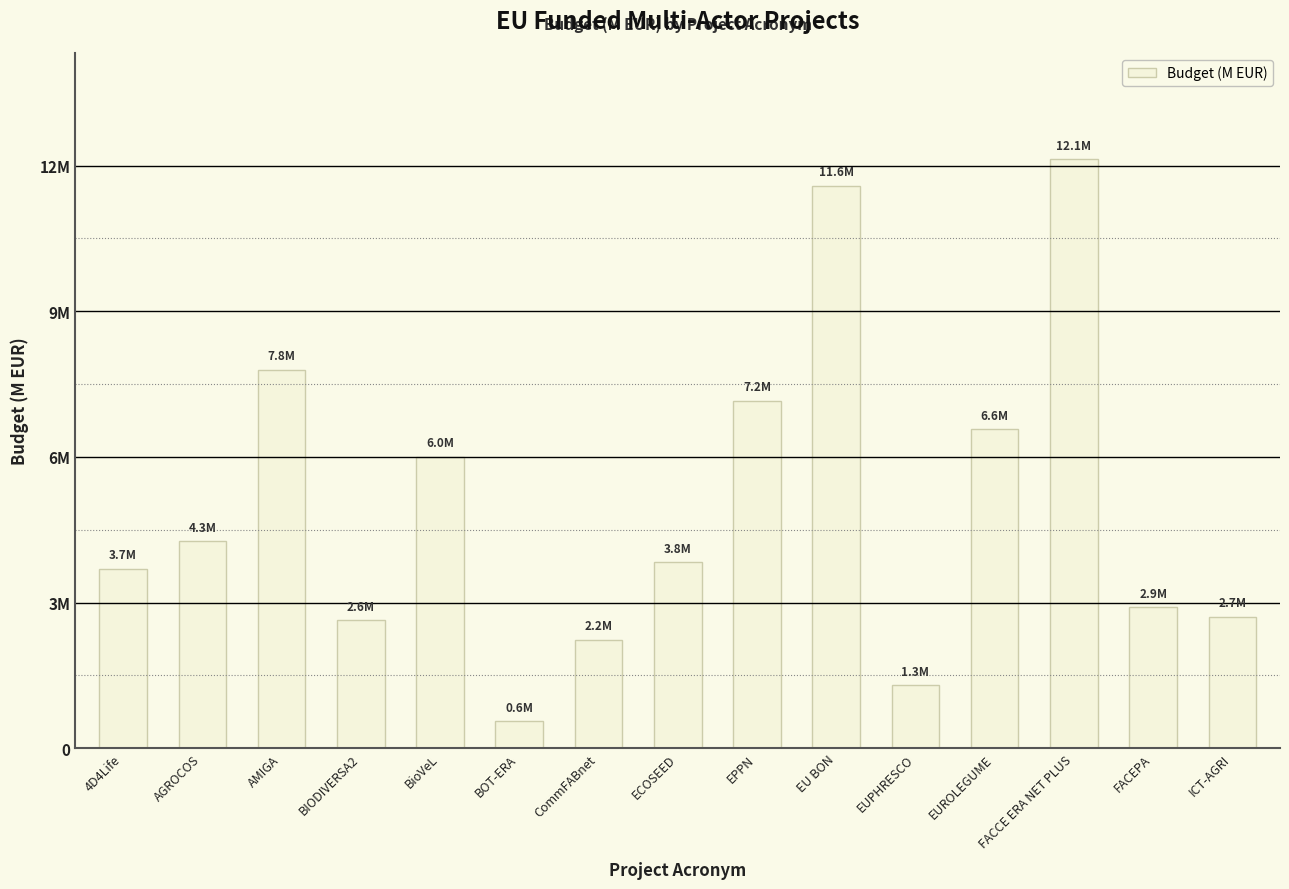

Rank the categories by value from lowest to highest.

BOT-ERA, EUPHRESCO, CommFABnet, BIODIVERSA2, ICT-AGRI, FACEPA, 4D4Life, ECOSEED, AGROCOS, BioVeL, EUROLEGUME, EPPN, AMIGA, EU BON, FACCE ERA NET PLUS